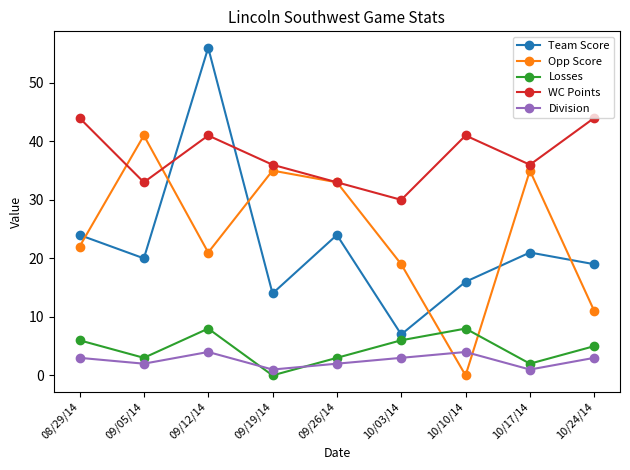

List the series in order of their peak value, highest first.

Team Score, WC Points, Opp Score, Losses, Division